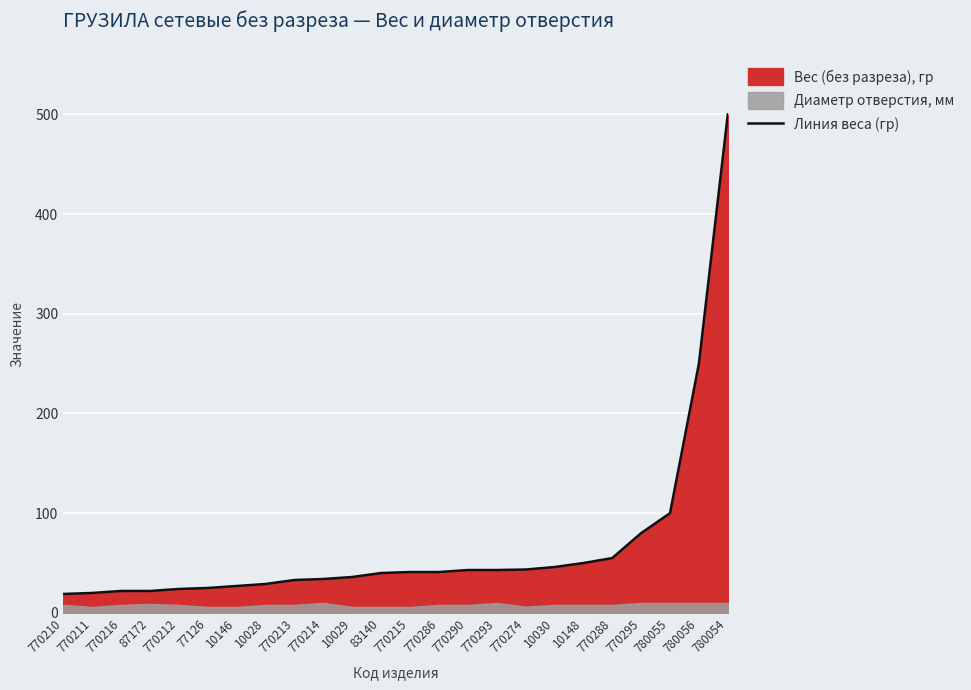

Which category has the lowest value across all series?

770210